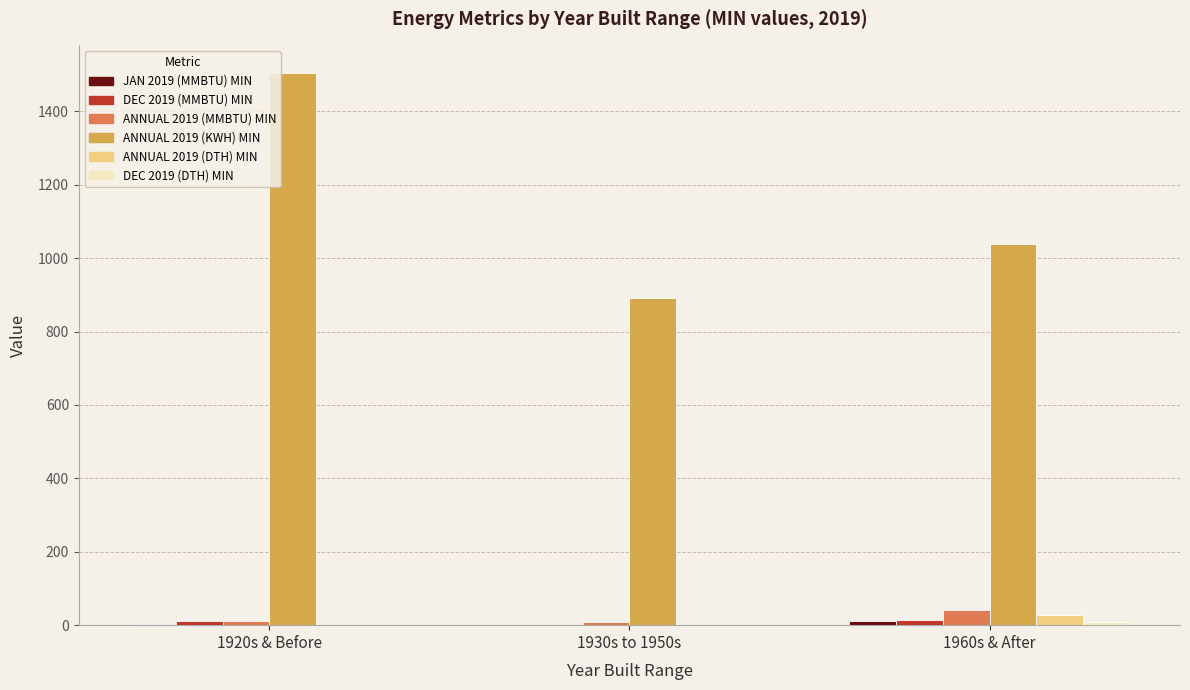

Which series has the largest total across all categories?

ANNUAL 2019 (KWH) MIN